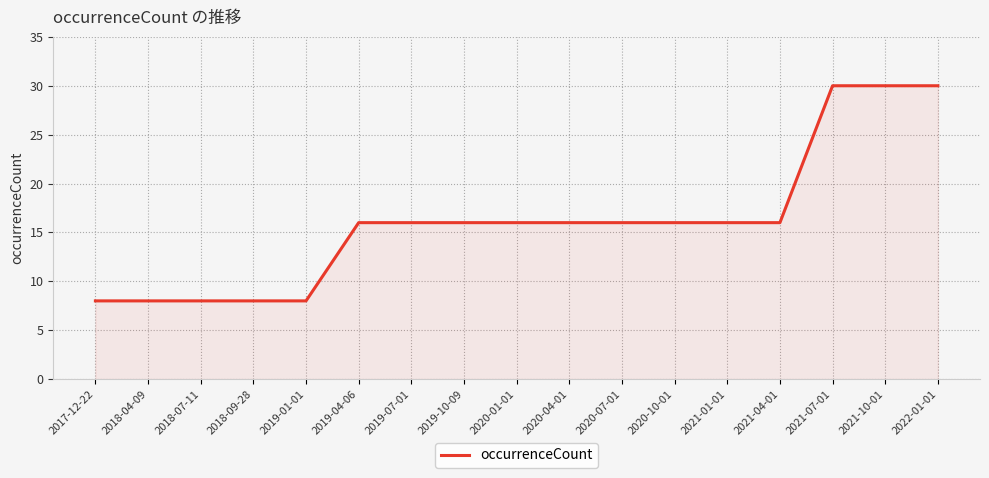

What is the minimum value shown in the chart?

8